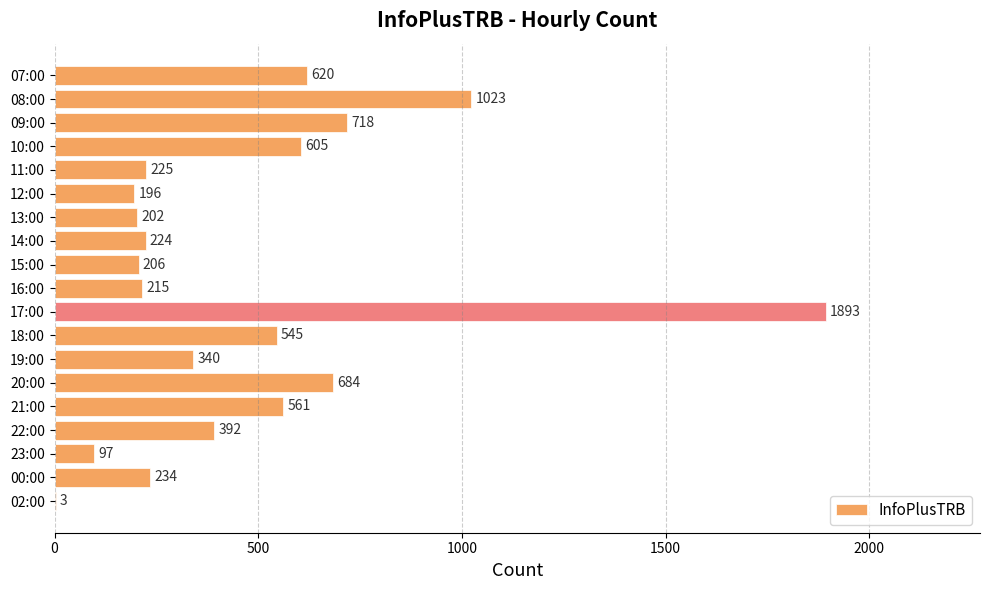

What is the greatest value displayed?

1893